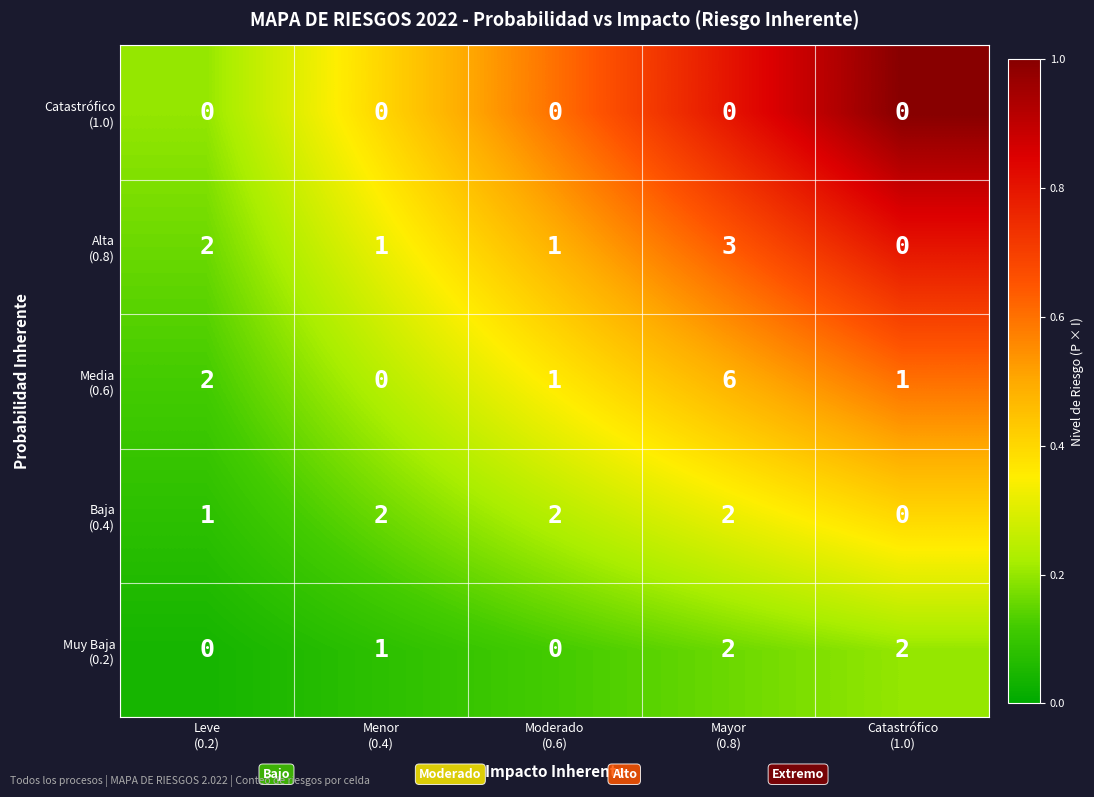

At how many categories does at least one series exceed 0?

5